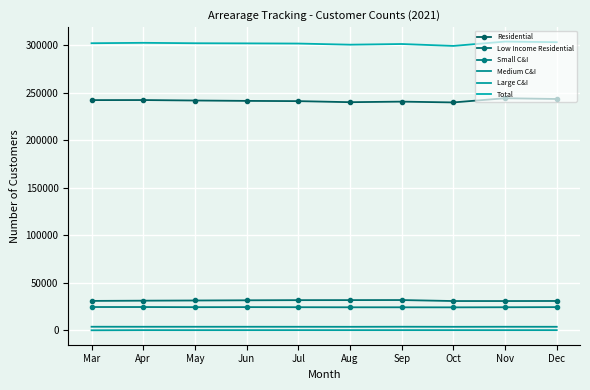

At which category does the chart reach its minimum across all series?

Mar